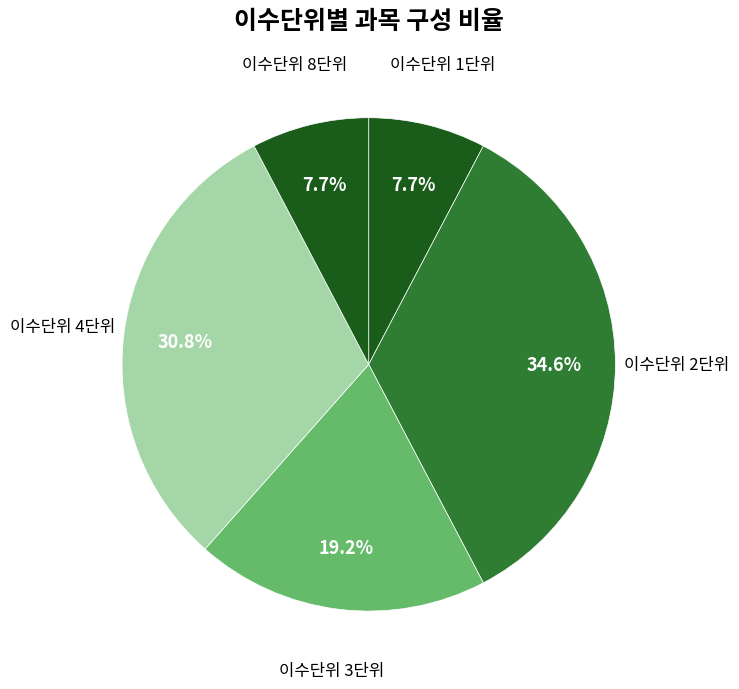

Which category has the biggest portion of the pie?

이수단위 2단위